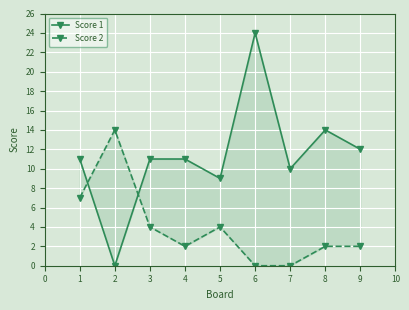

In Score 2, how many points are lower than both neighbors (excluding endpoints)?

1